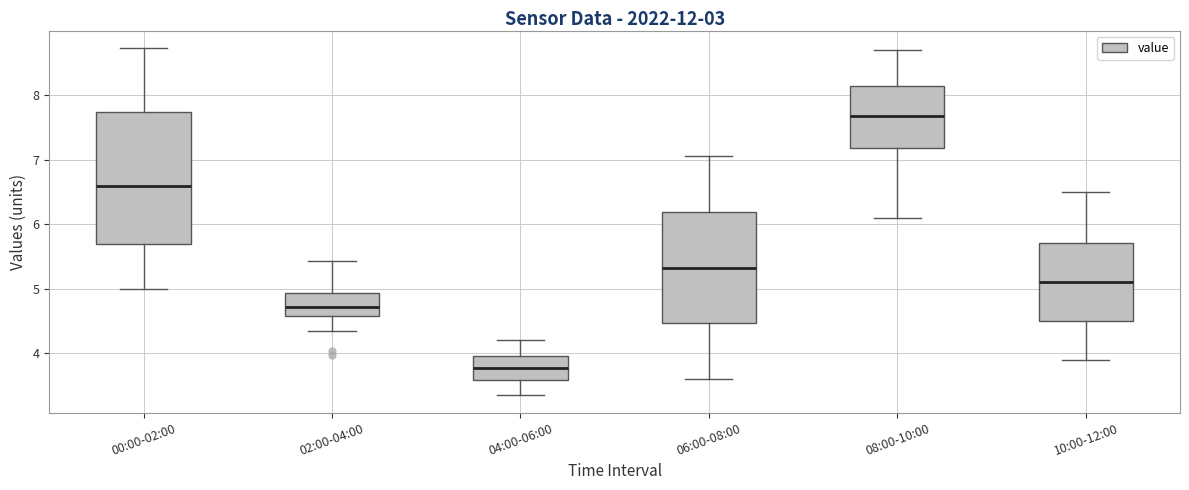

Reading left to right, transcribe this box plot: for each box, give where its median line is, the range the box spans, and where its two whiskers end, as read against the y-axis. The values are not printed on the chart, so give them approximately, as read against the axis.

00:00-02:00: median 6.6, box 5.7 to 7.7, whiskers 5.0 to 8.7
02:00-04:00: median 4.7, box 4.6 to 4.9, whiskers 4.4 to 5.4
04:00-06:00: median 3.8, box 3.6 to 4.0, whiskers 3.4 to 4.2
06:00-08:00: median 5.3, box 4.5 to 6.2, whiskers 3.6 to 7.1
08:00-10:00: median 7.7, box 7.2 to 8.1, whiskers 6.1 to 8.7
10:00-12:00: median 5.1, box 4.5 to 5.7, whiskers 3.9 to 6.5